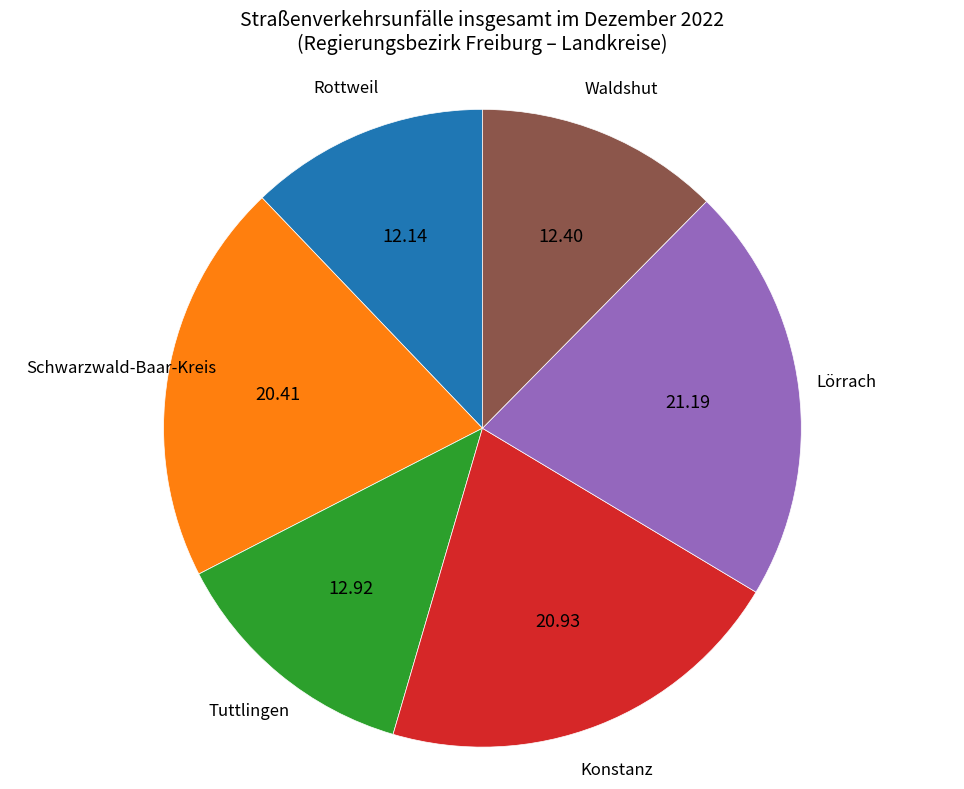

Is there a majority slice in this chart?

No